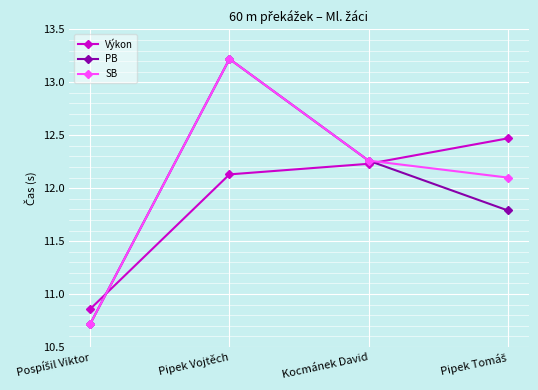

Which category has the highest value in the PB series?

Pipek Vojtěch